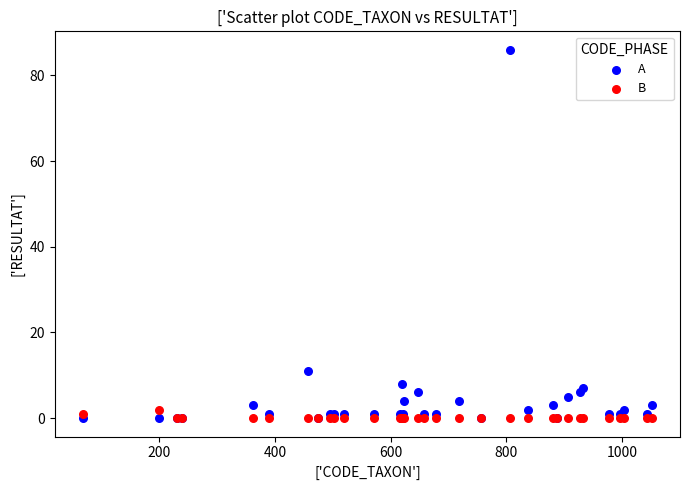

What are all the series names shown in the legend?

A, B